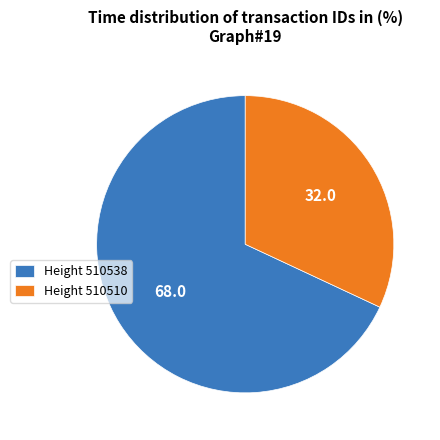

Which category accounts for the majority?

Height 510538